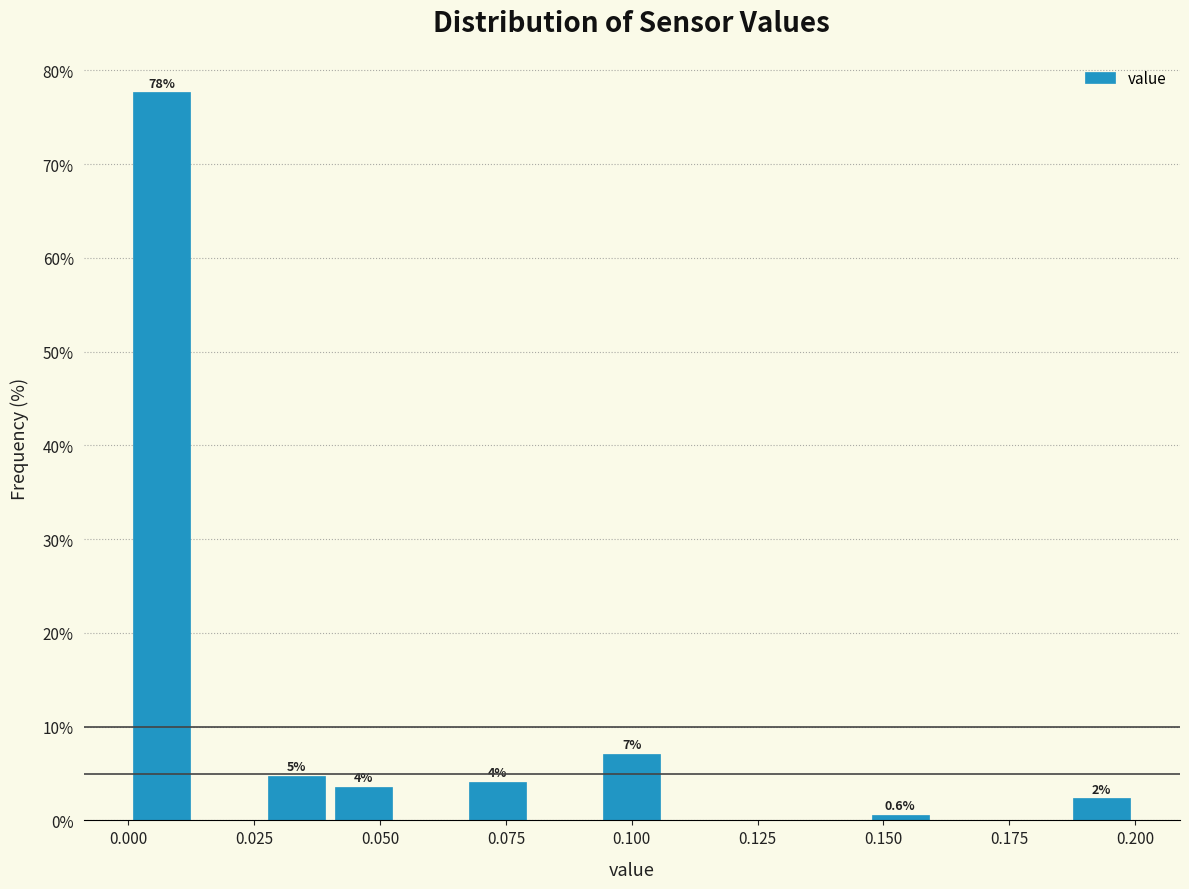

Read against the x-axis, roughly where is the centre of the tallest bar?

0.005